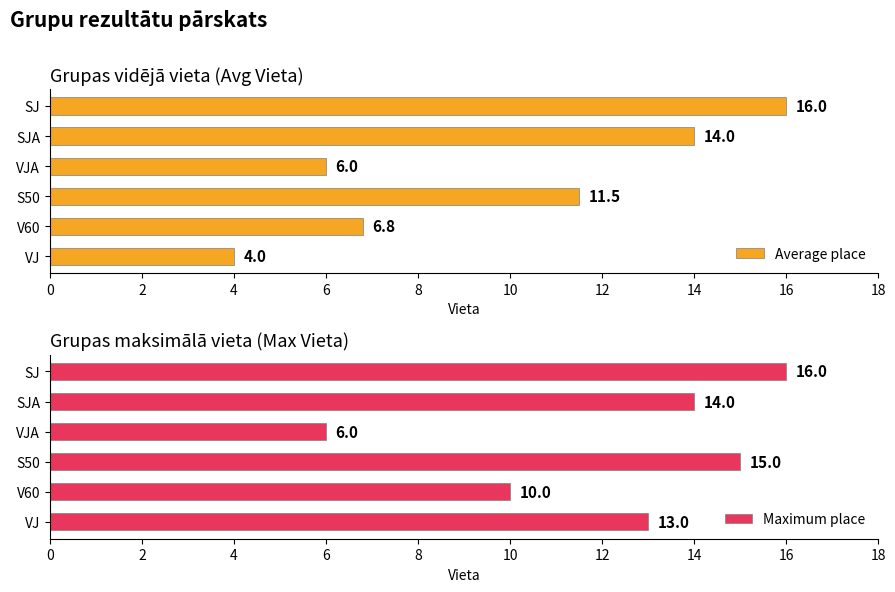

How many bars are there in total?

12